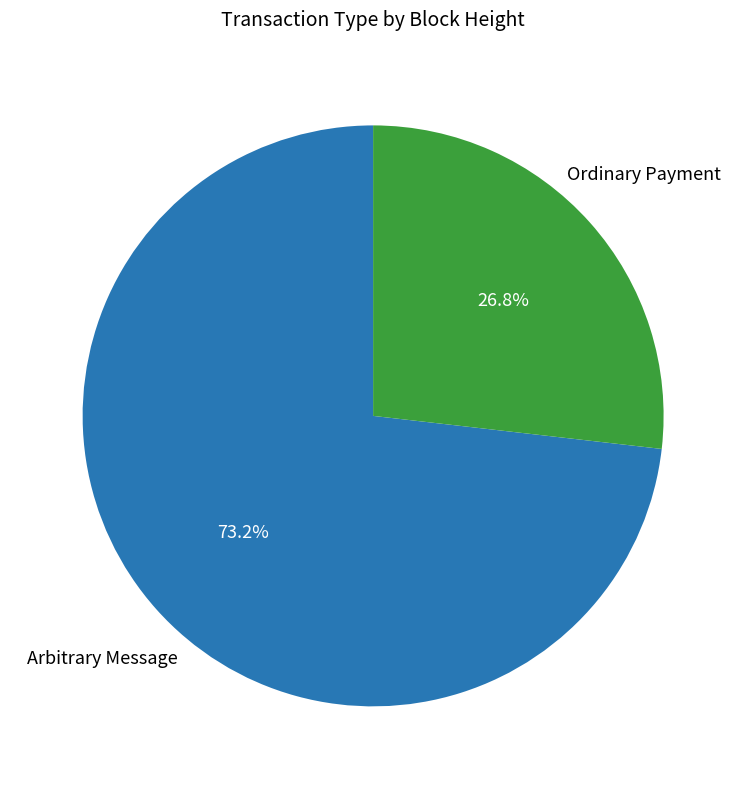

To the nearest percent, what percentage of the pie is Arbitrary Message?

73%